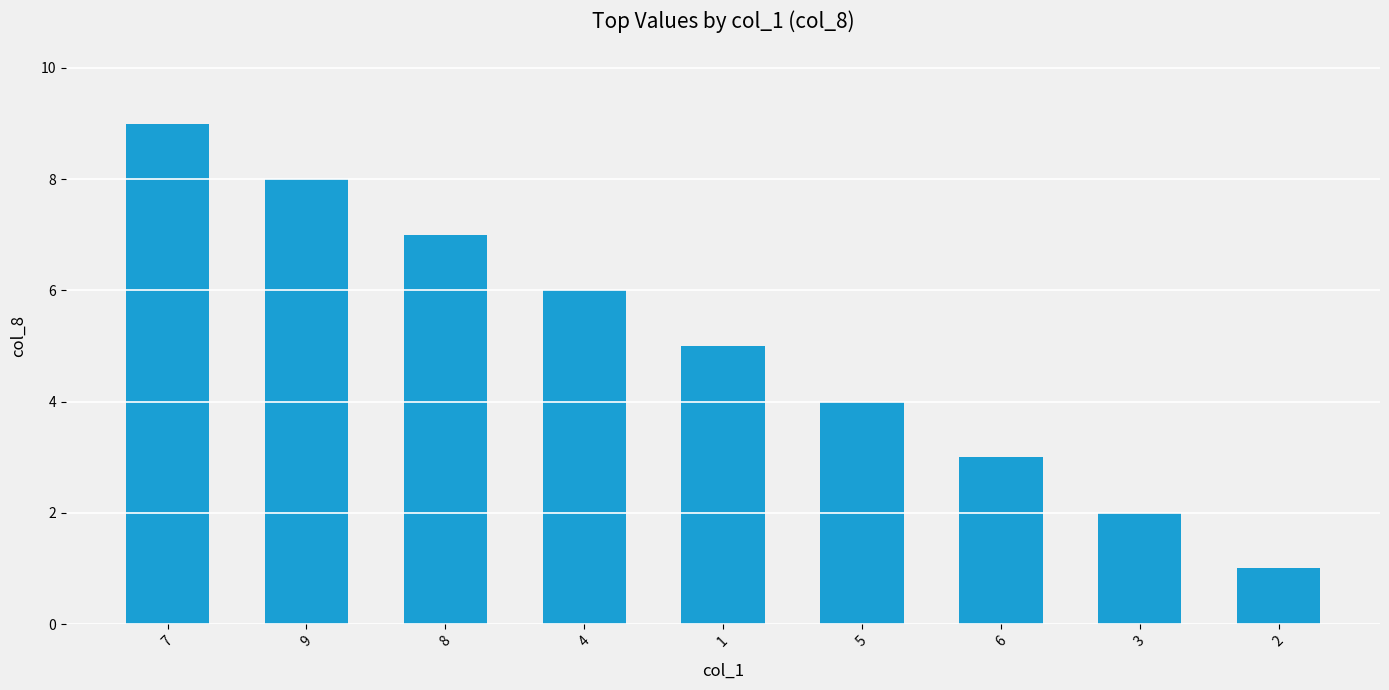

What is the label of the 1st bar from the right?

2